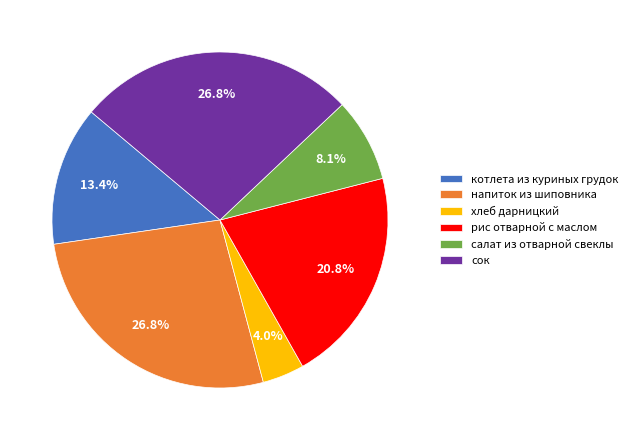

To the nearest percent, what is the average slice percentage?

17%